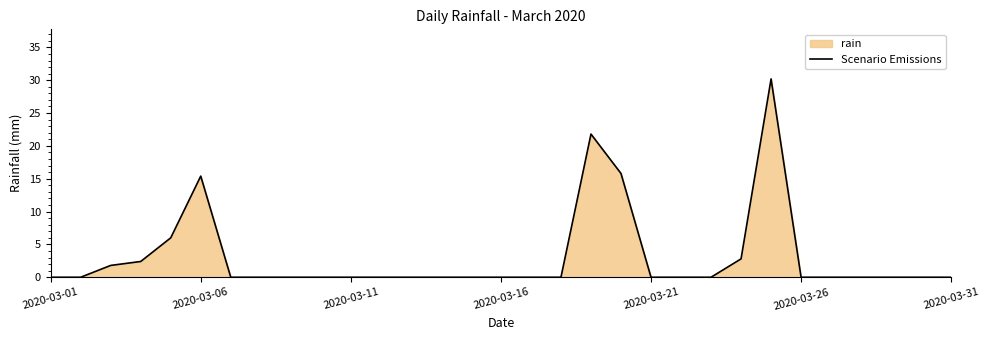

True or false: the data shows -18.5 at 2020-03-21.

False